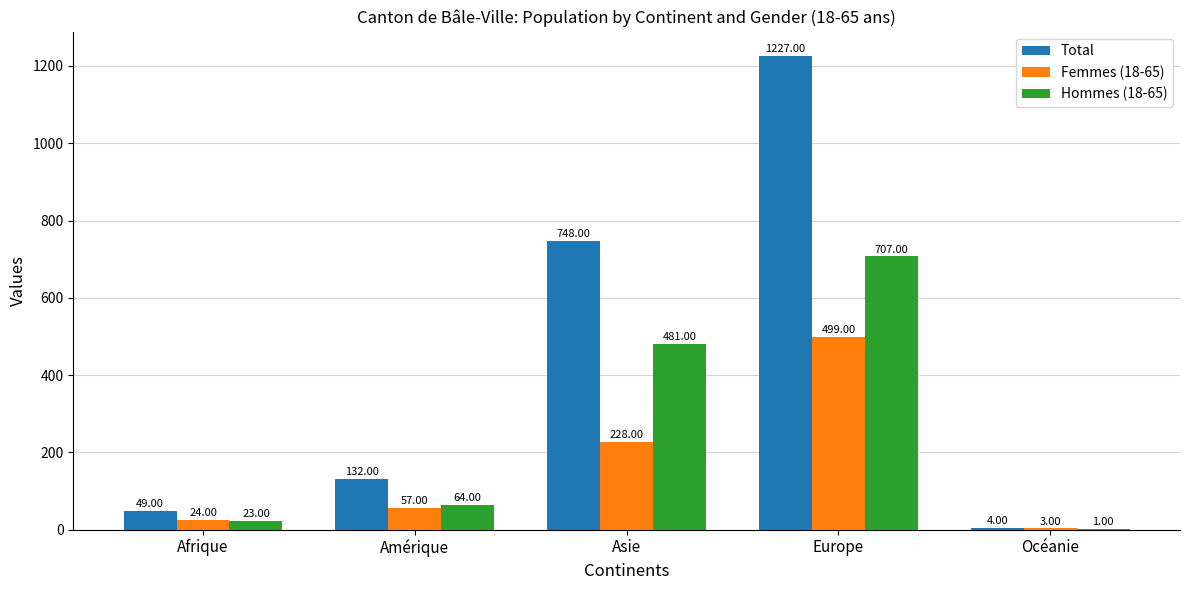

Are the bars horizontal?

No